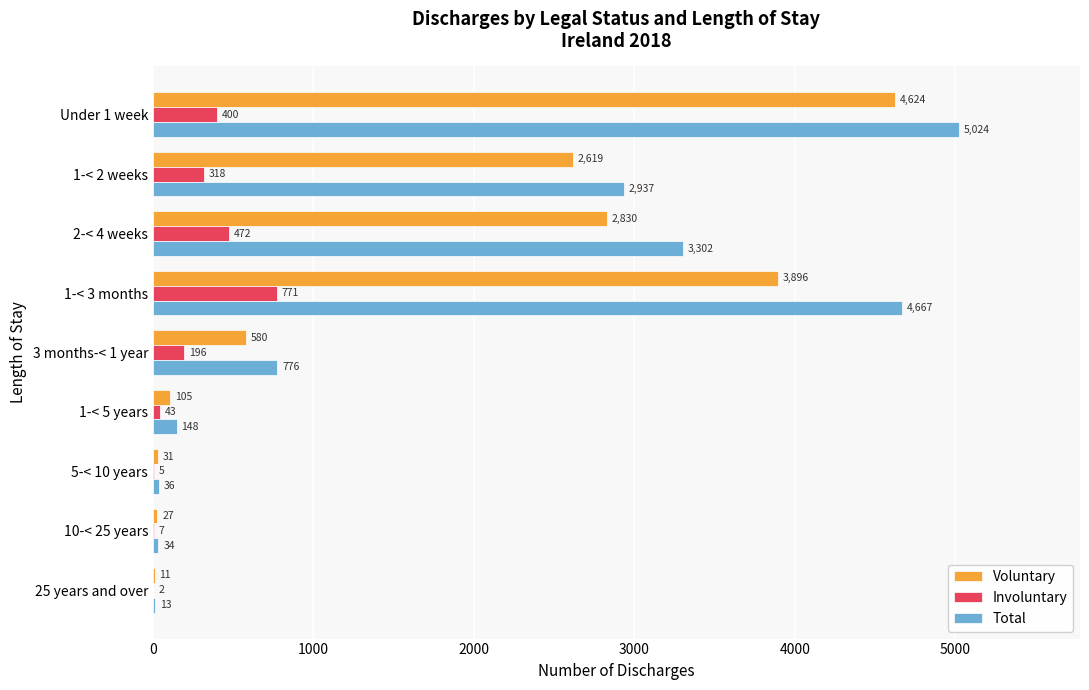

Which series has the largest total across all categories?

Total